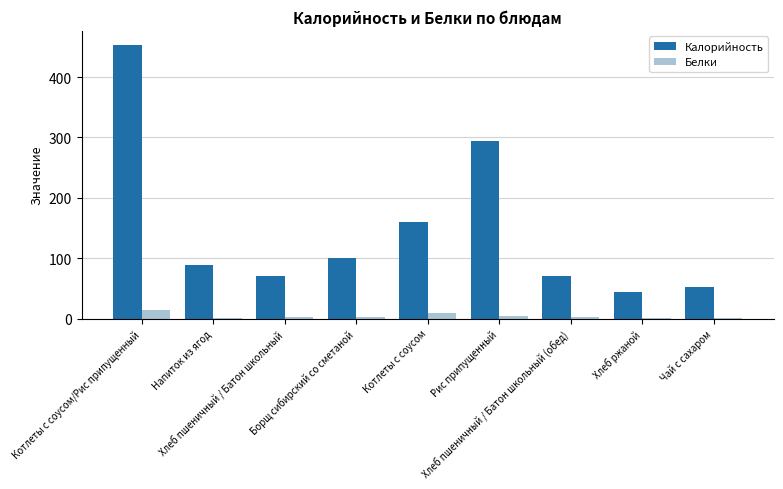

What is the highest value of the Калорийность series?

454.0